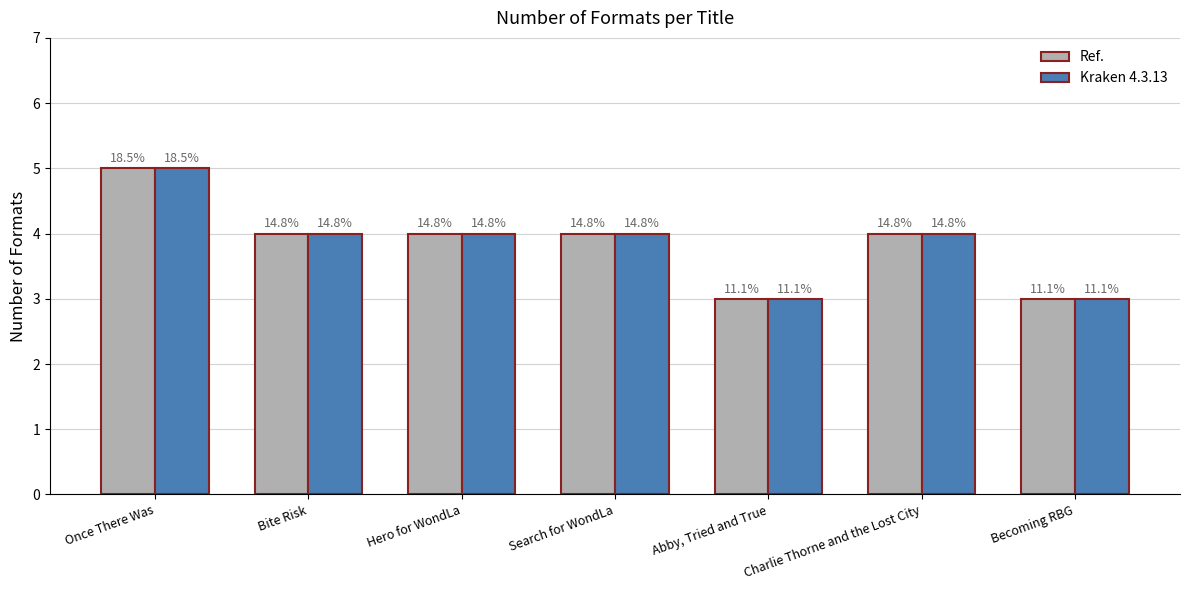

What are all the series names shown in the legend?

Ref., Kraken 4.3.13